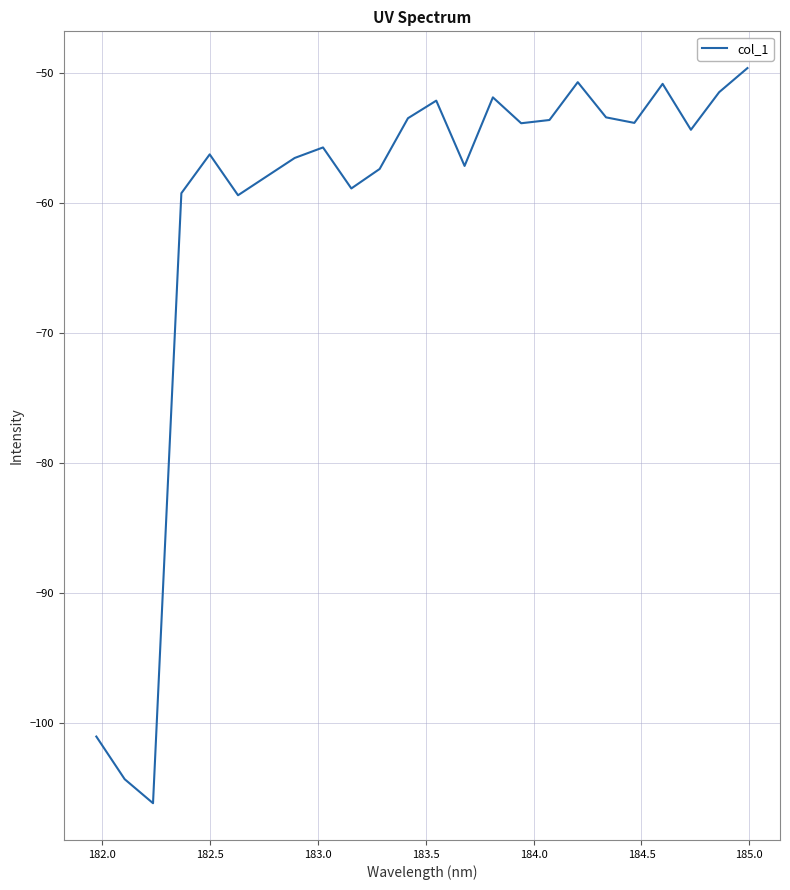

What is the maximum value shown in the chart?

-49.6